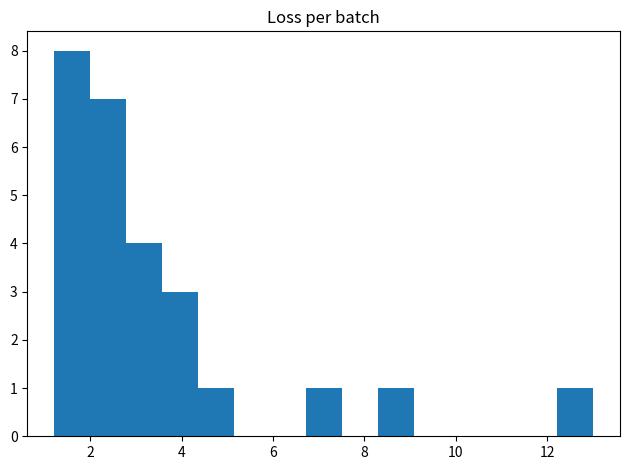

Around what value on the x-axis is the tallest bar? Give the approximate position of its centre, as read against the axis.

1.6